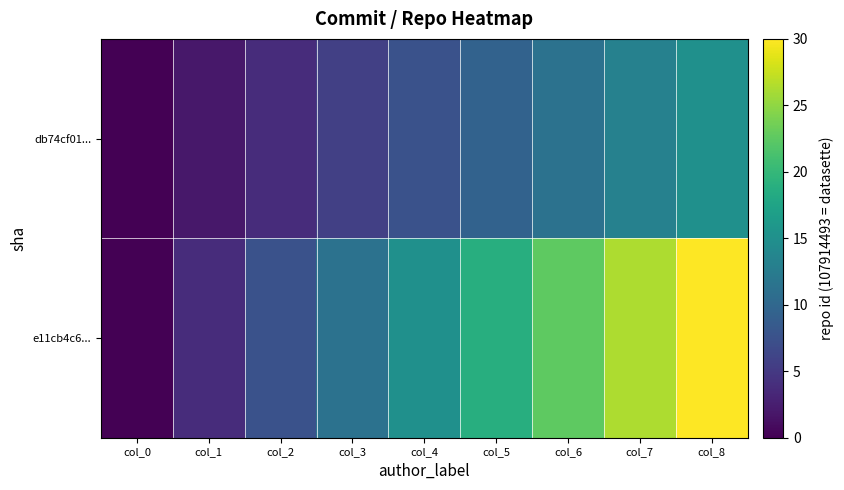

Which series has the largest range (max minus min)?

e11cb4c6...